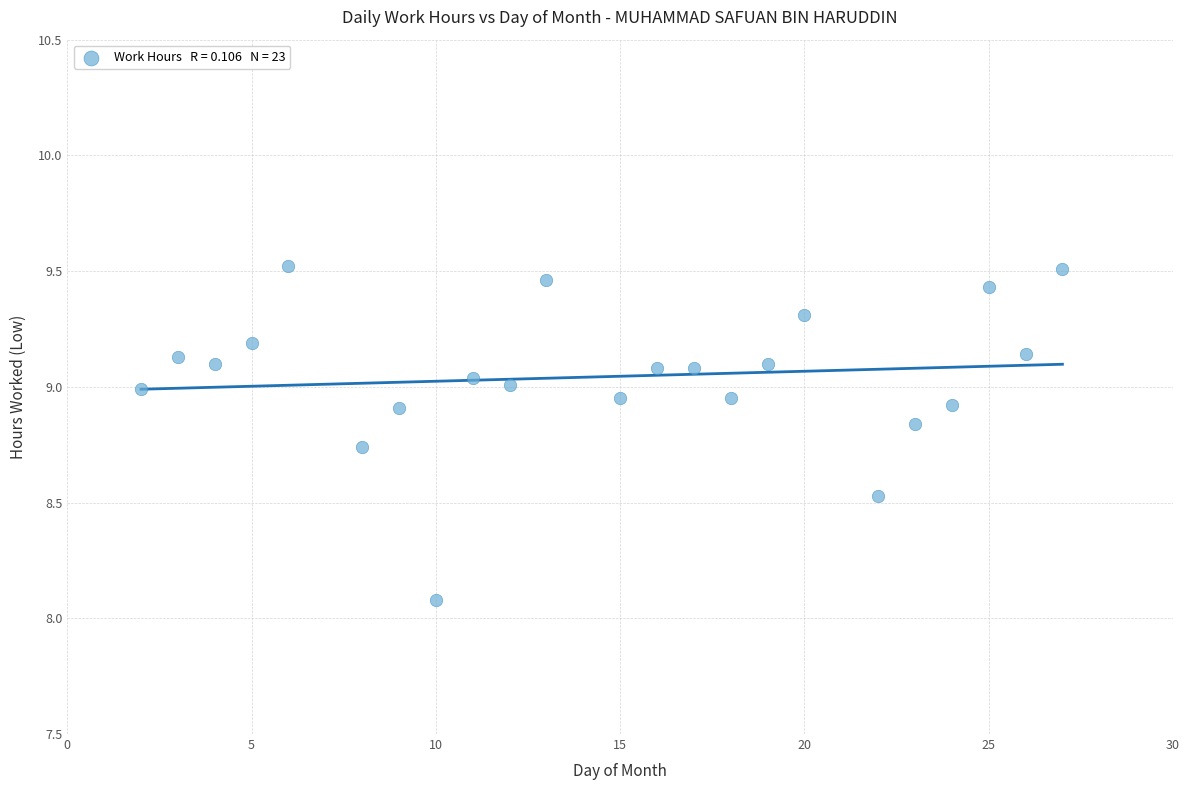

What is the range of Y values (max minus min)?

1.4